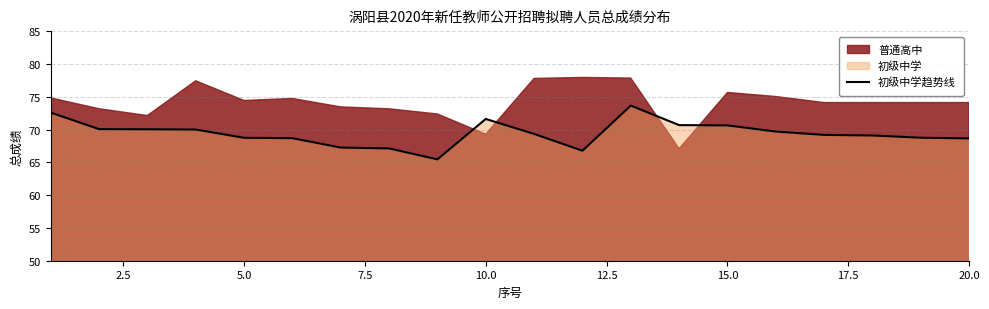

How many data points does each series have?

20